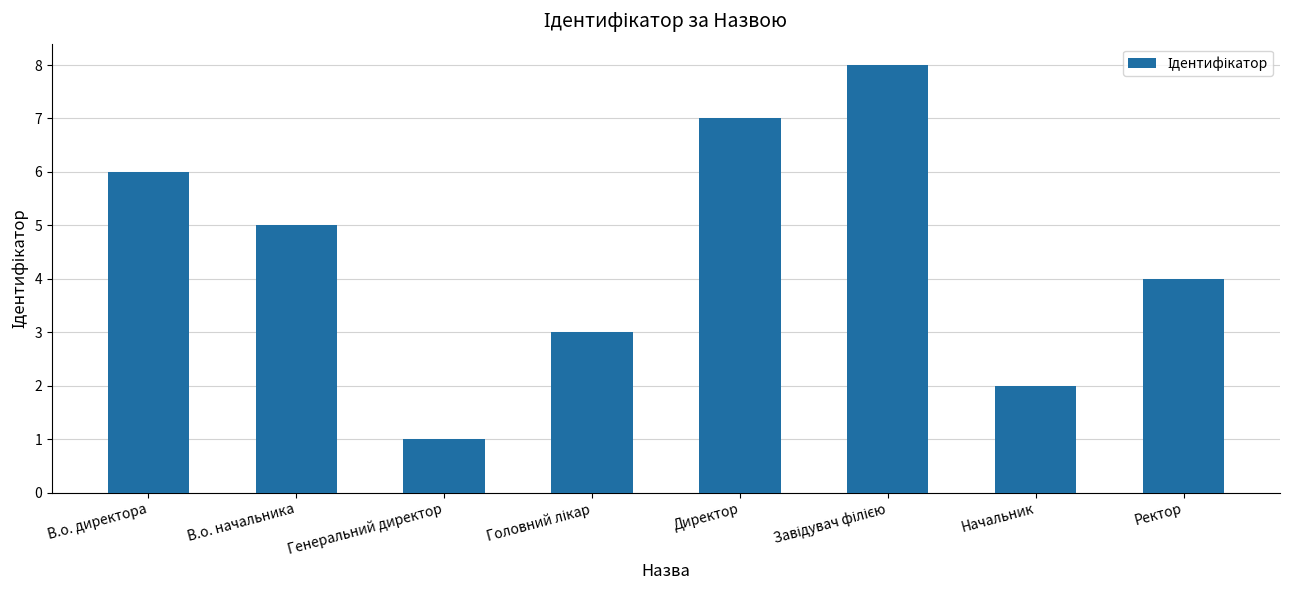

What is the difference between the maximum and minimum values?

7